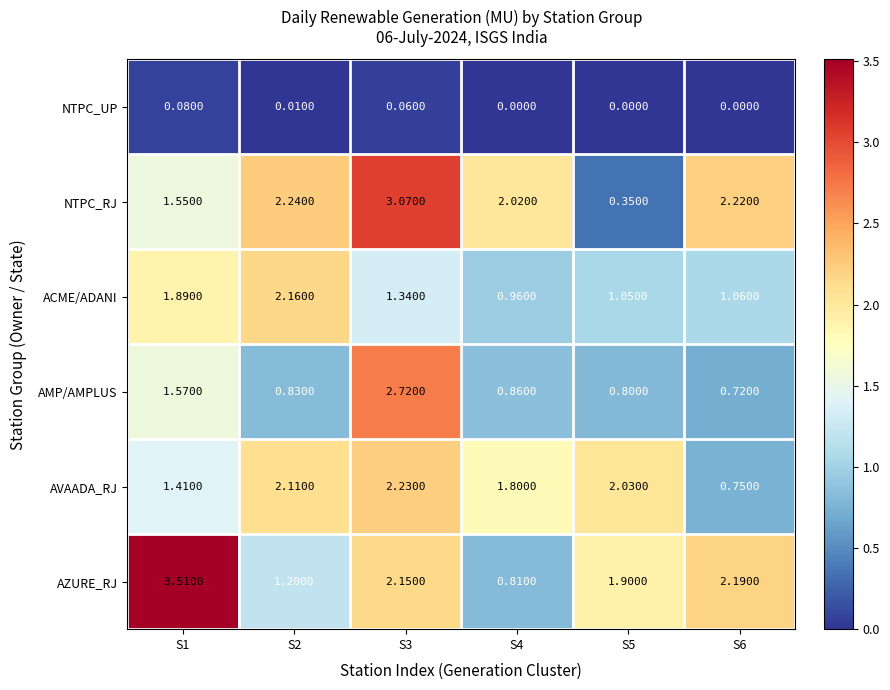

What is the total value across all series at S4?

6.5